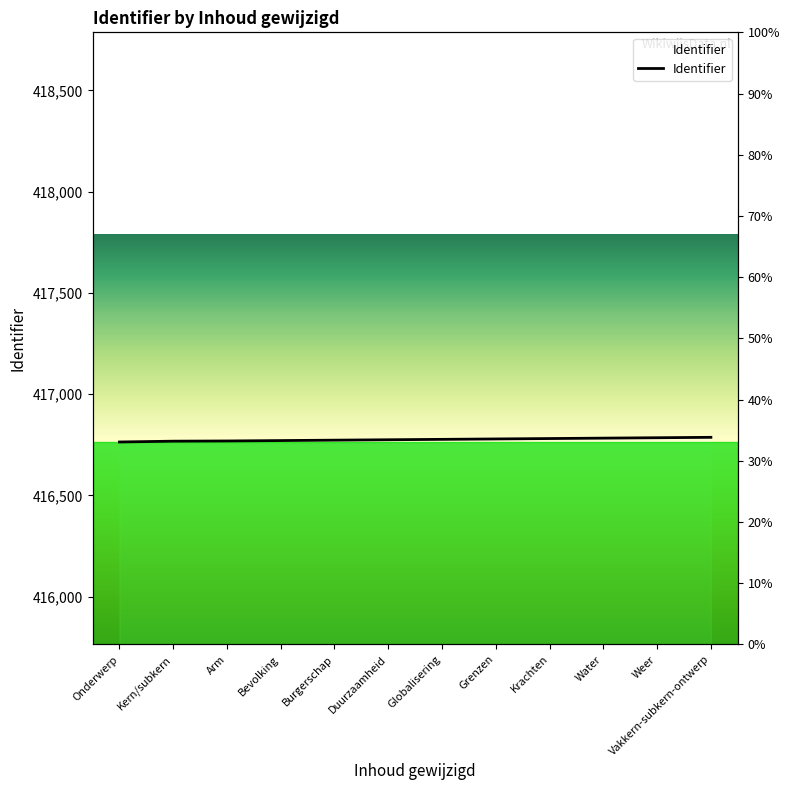

How many distinct data groups are displayed?

1